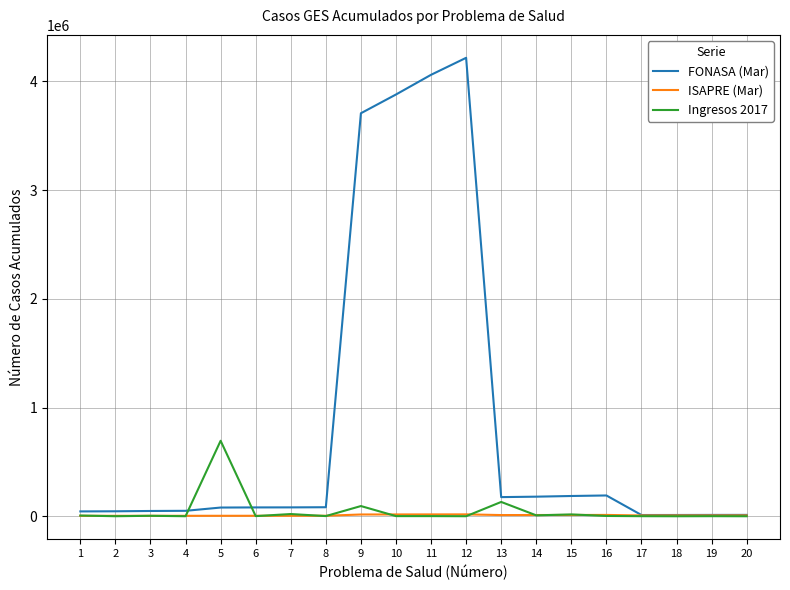

How many categories are shown in the chart?

20